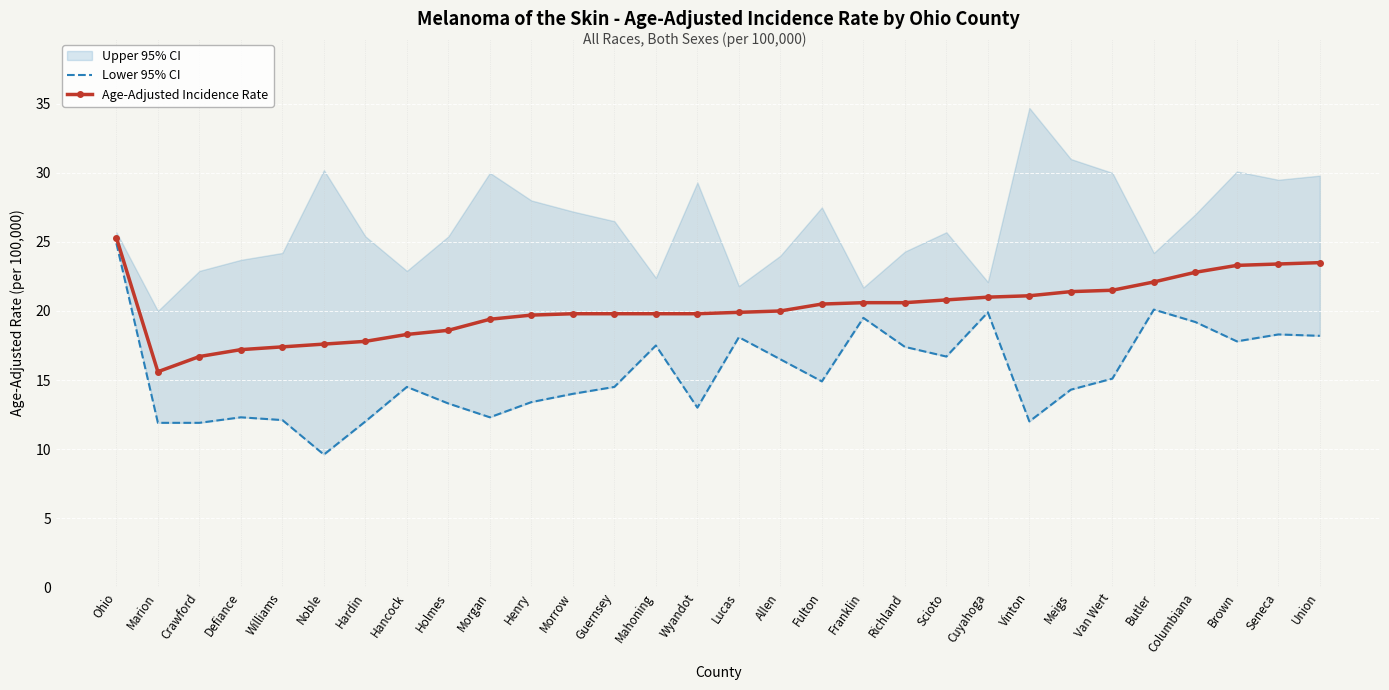

At which category does Age-Adjusted Incidence Rate reach its first local valley?

Marion